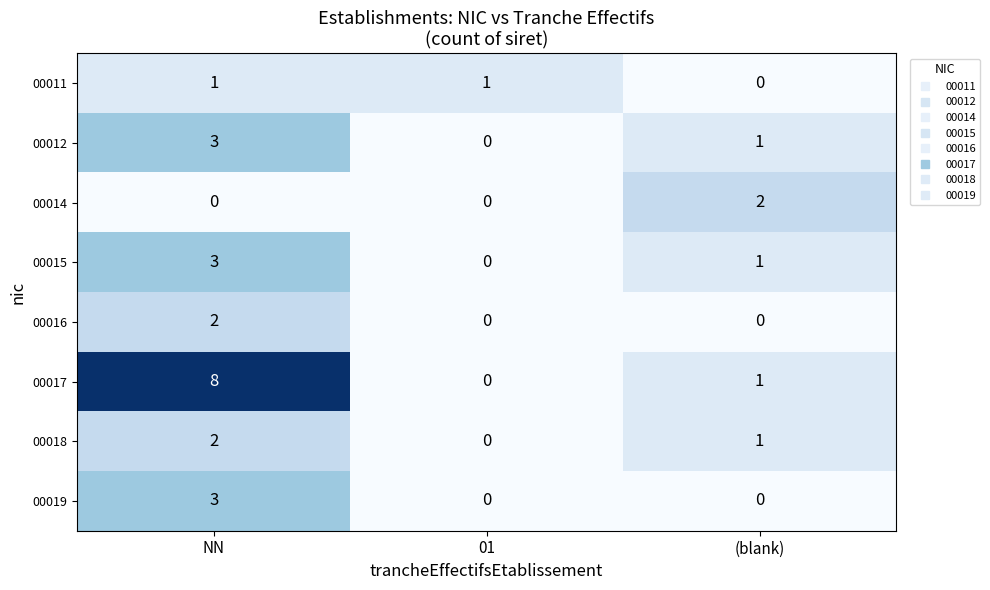

Is it true that 00019 equals 5 at NN?

False